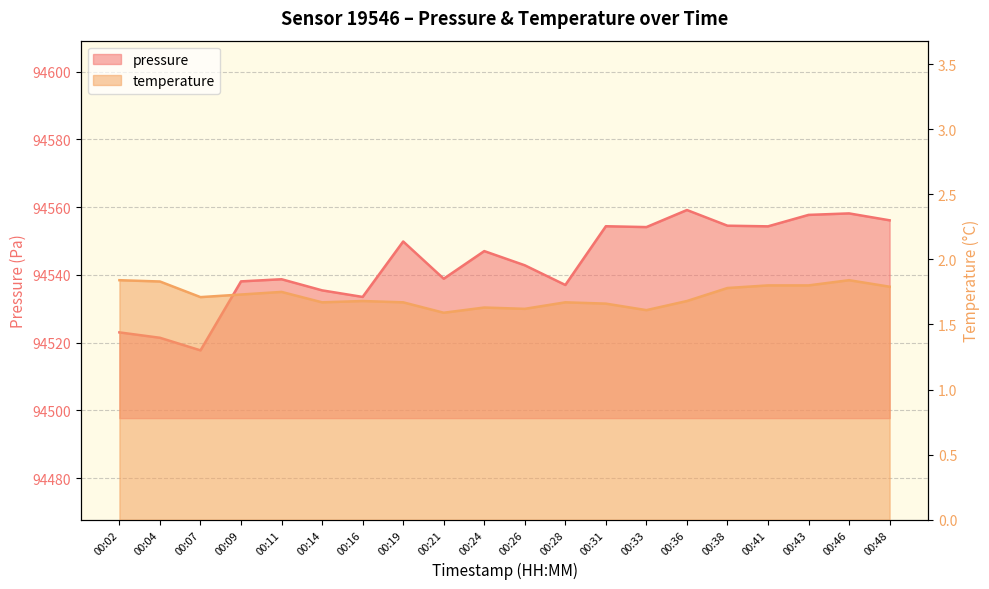

What is the difference between the pressure values at 00:07 and 00:24?

29.3